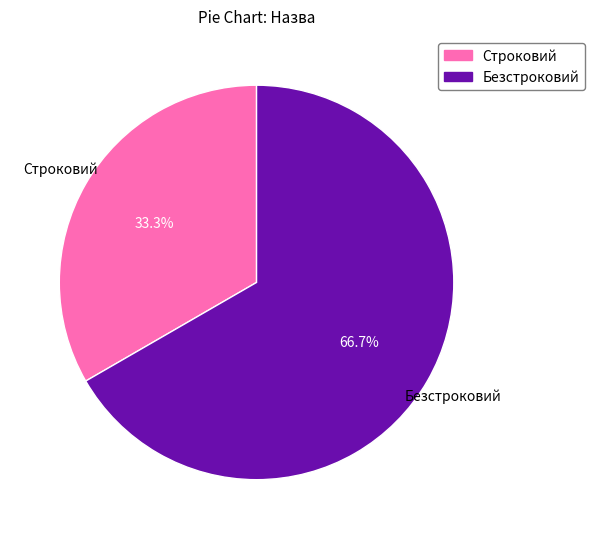

How much of the chart is everything except Строковий?

66.7%